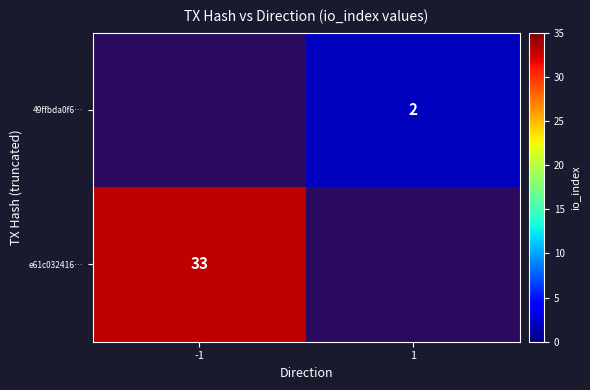

The value of 49ffbda0f6… at 1 is 2. True or false?

True